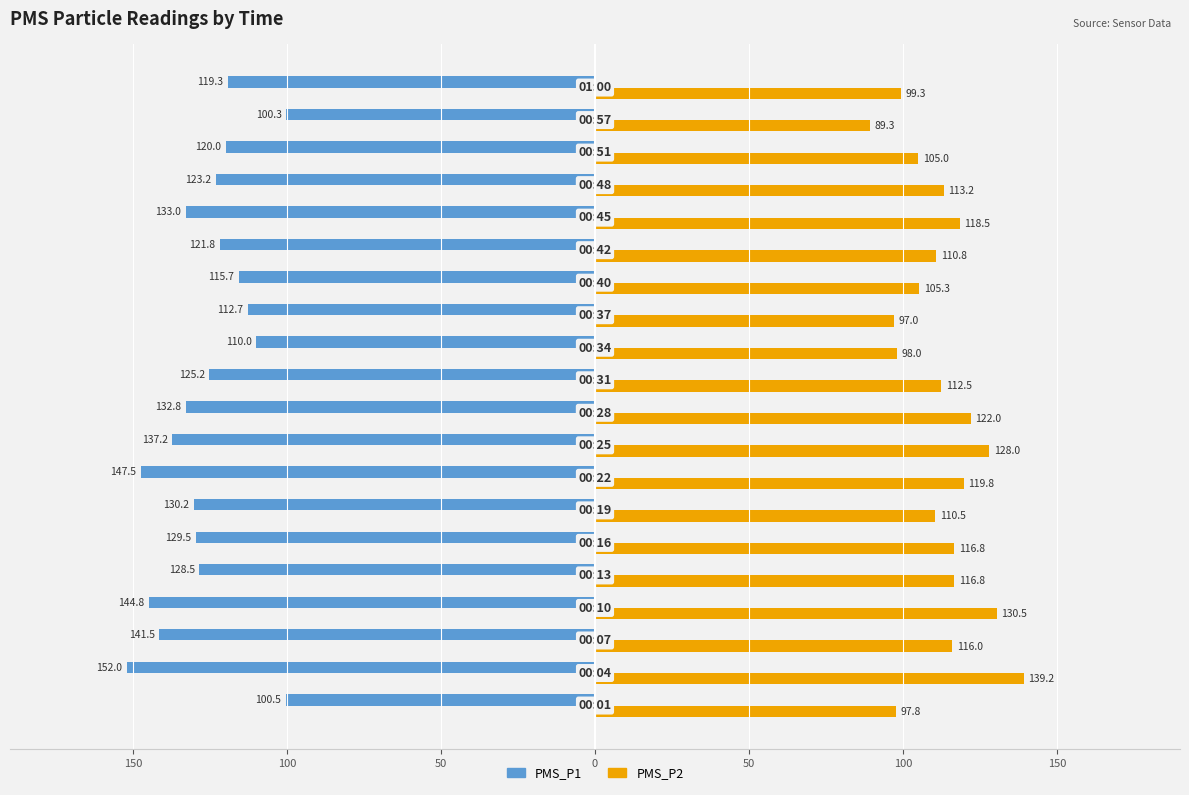

What are all the series names shown in the legend?

PMS_P1, PMS_P2